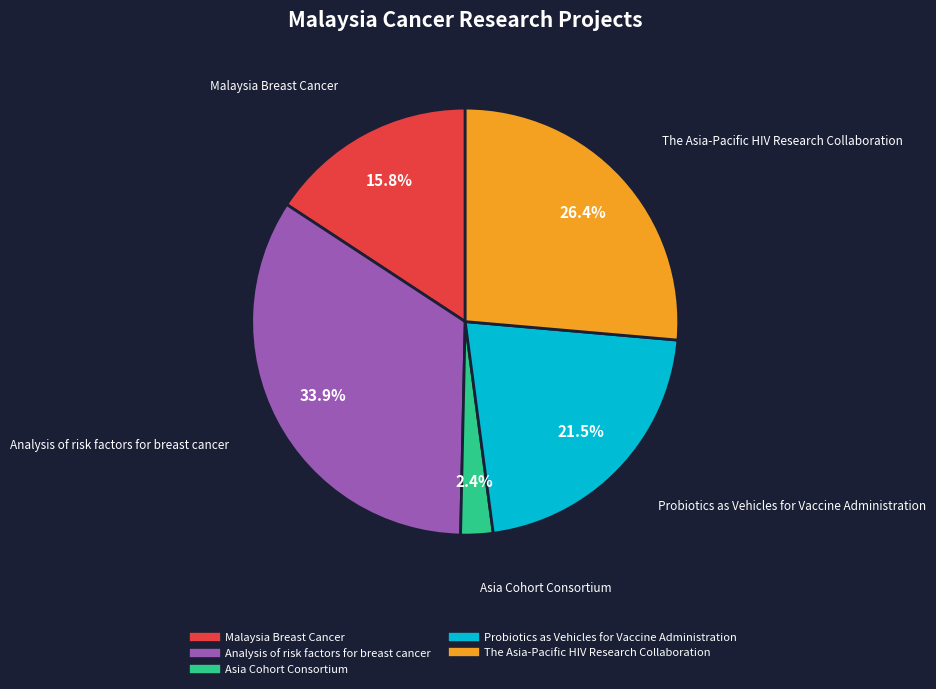

Does The Asia-Pacific HIV Research Collaboration represent more than half of the total?

No